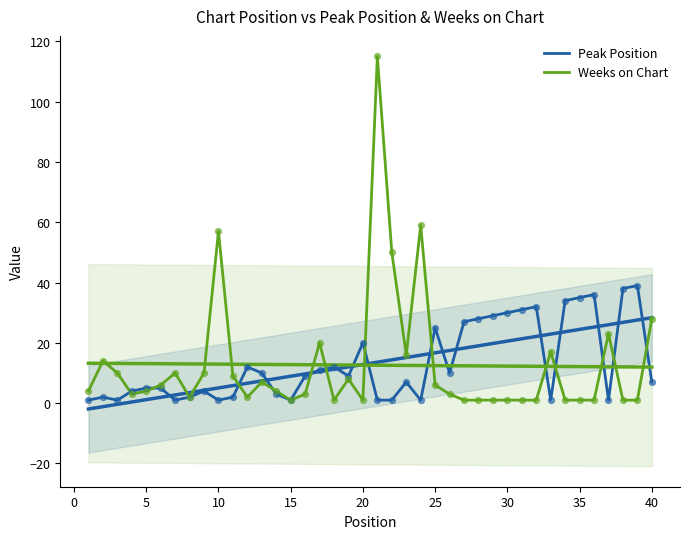

At how many categories does at least one series exceed 94?

1